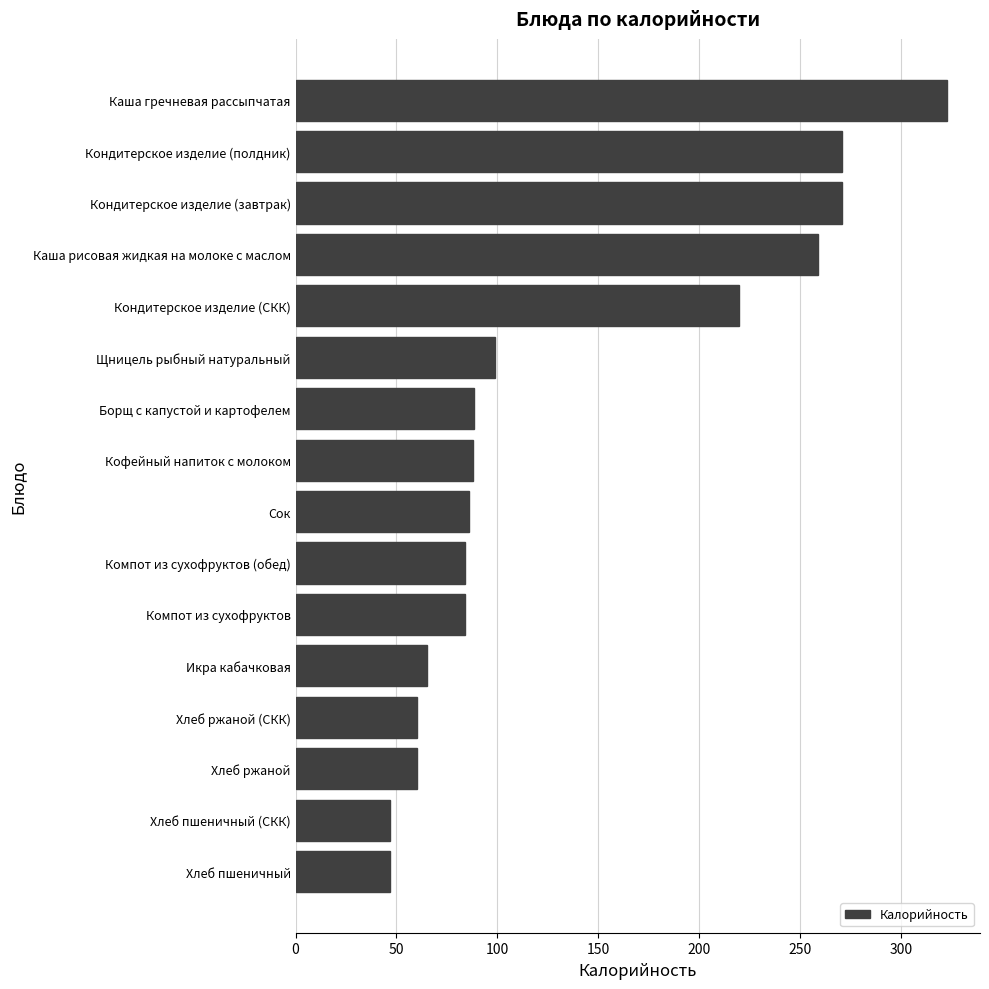

Which has a higher value, Кофейный напиток с молоком or Икра кабачковая?

Кофейный напиток с молоком